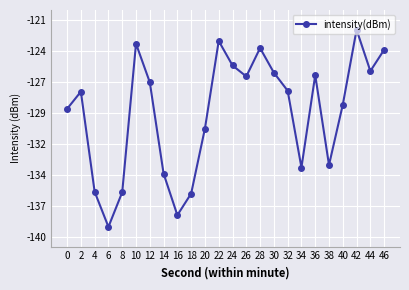

Does the chart have visible grid lines?

Yes